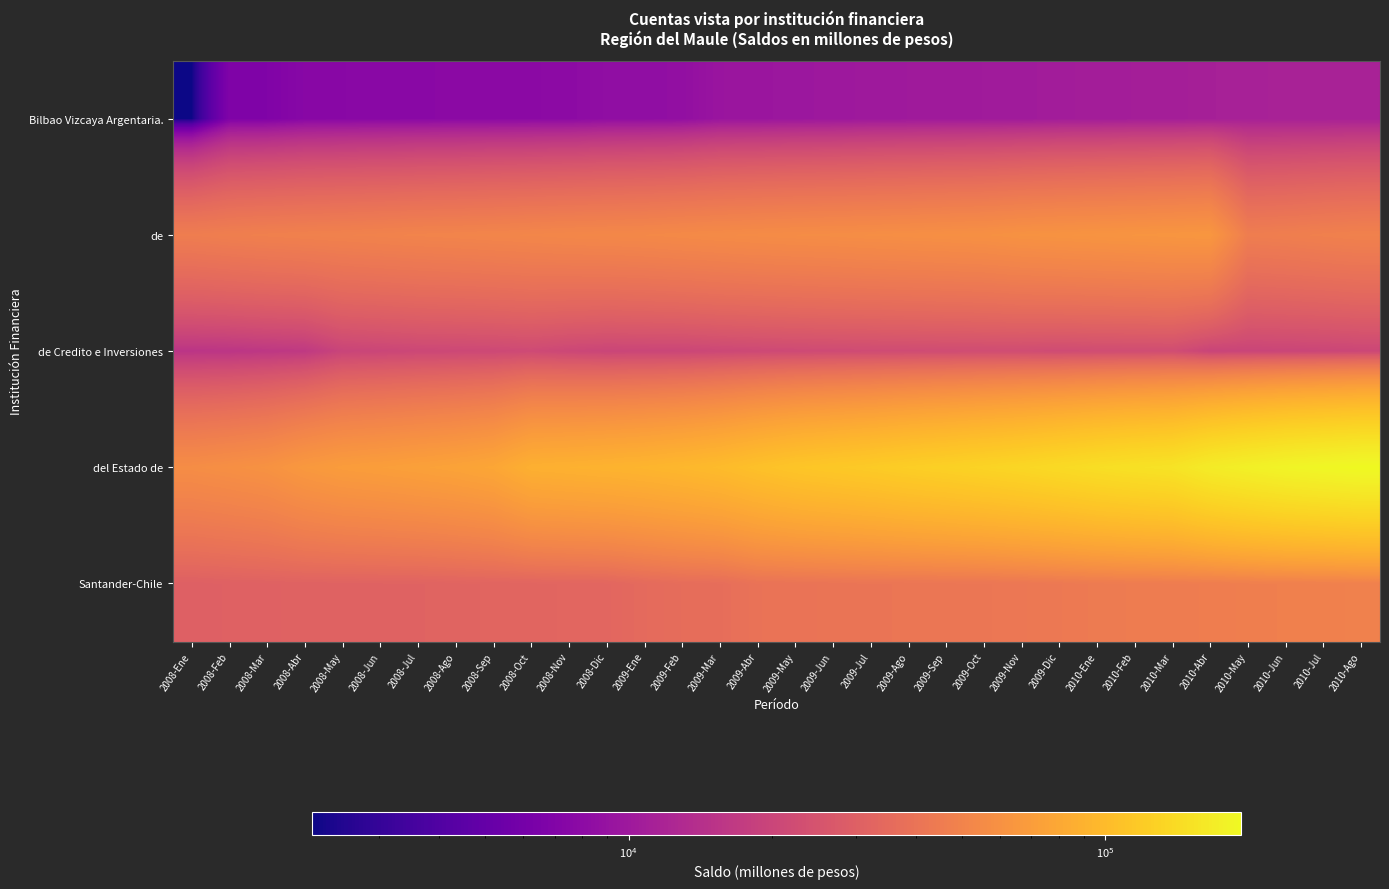

Between 2008-Jul and 2008-Dic, which series saw the biggest shift?

del Estado de